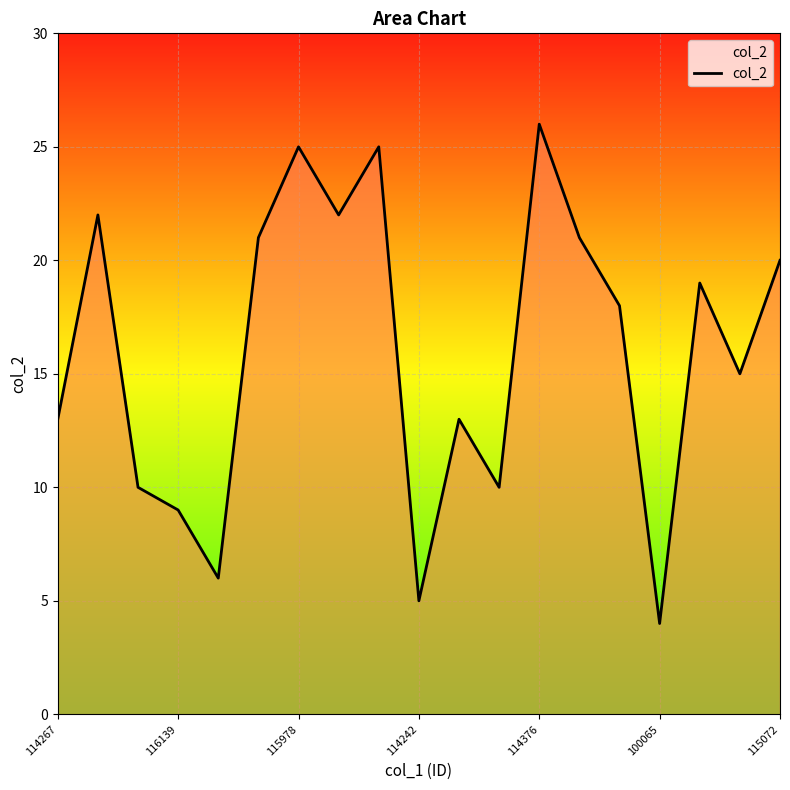

Count the number of categories in the chart.

19